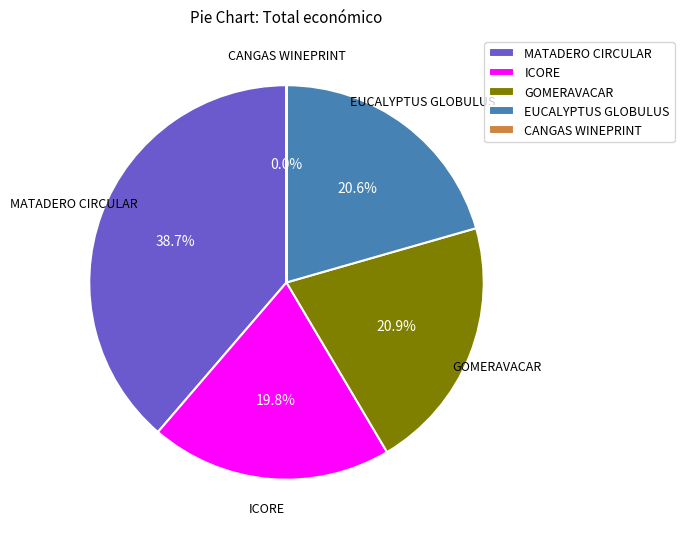

The GOMERAVACAR slice represents 34% of the pie. True or false?

False